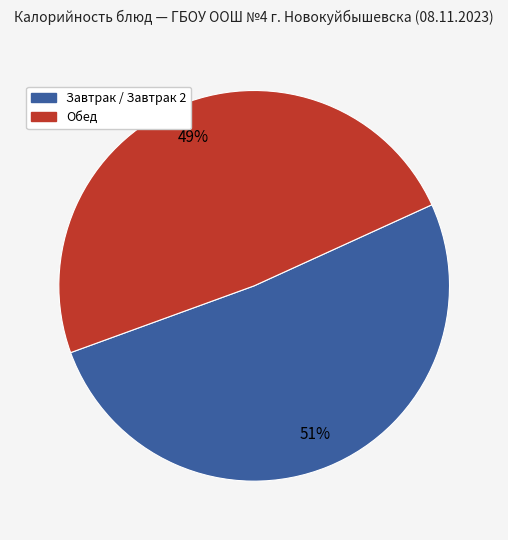

Does any single category account for the majority?

Yes